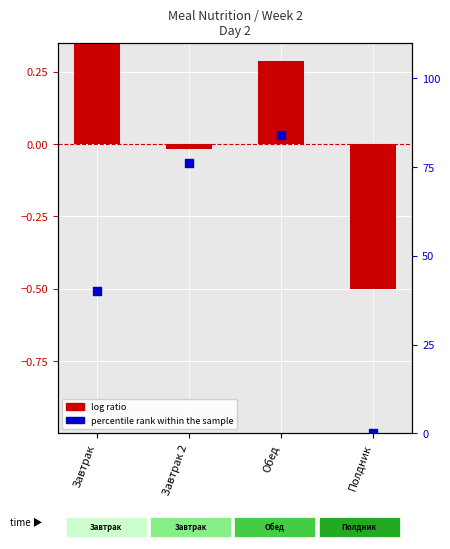

Is the value of log ratio at Полдник greater than the value of percentile rank within the sample at Завтрак 2?

No